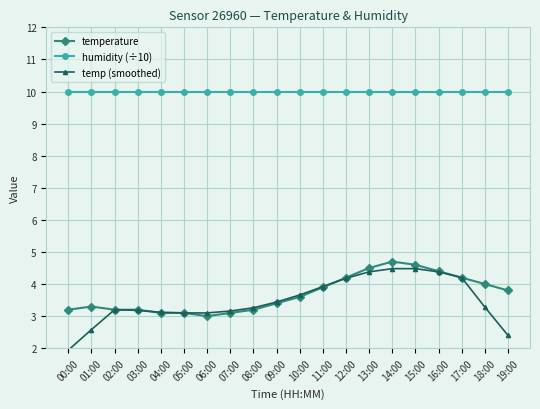

True or false: temp (smoothed) has more than 1 interior local peaks.

True